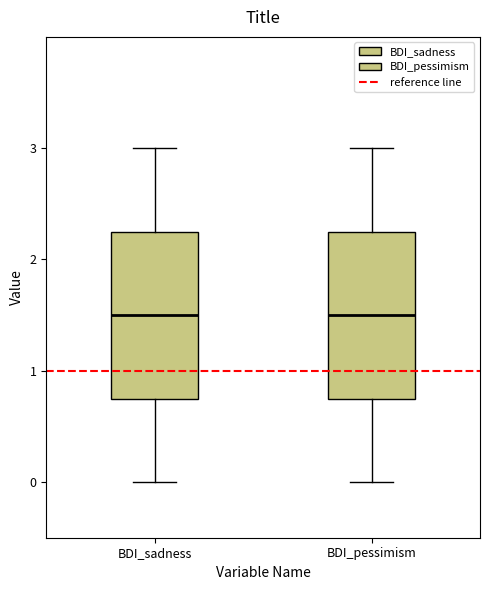

Reading left to right, read every box against the y-axis: the position of its median line, the range the box covers, and the ends of its whiskers. The values are not printed on the chart, so give them approximately, as read against the axis.

BDI_sadness: median 1.5, box 0.8 to 2.3, whiskers 0.0 to 3.0
BDI_pessimism: median 1.5, box 0.8 to 2.3, whiskers 0.0 to 3.0